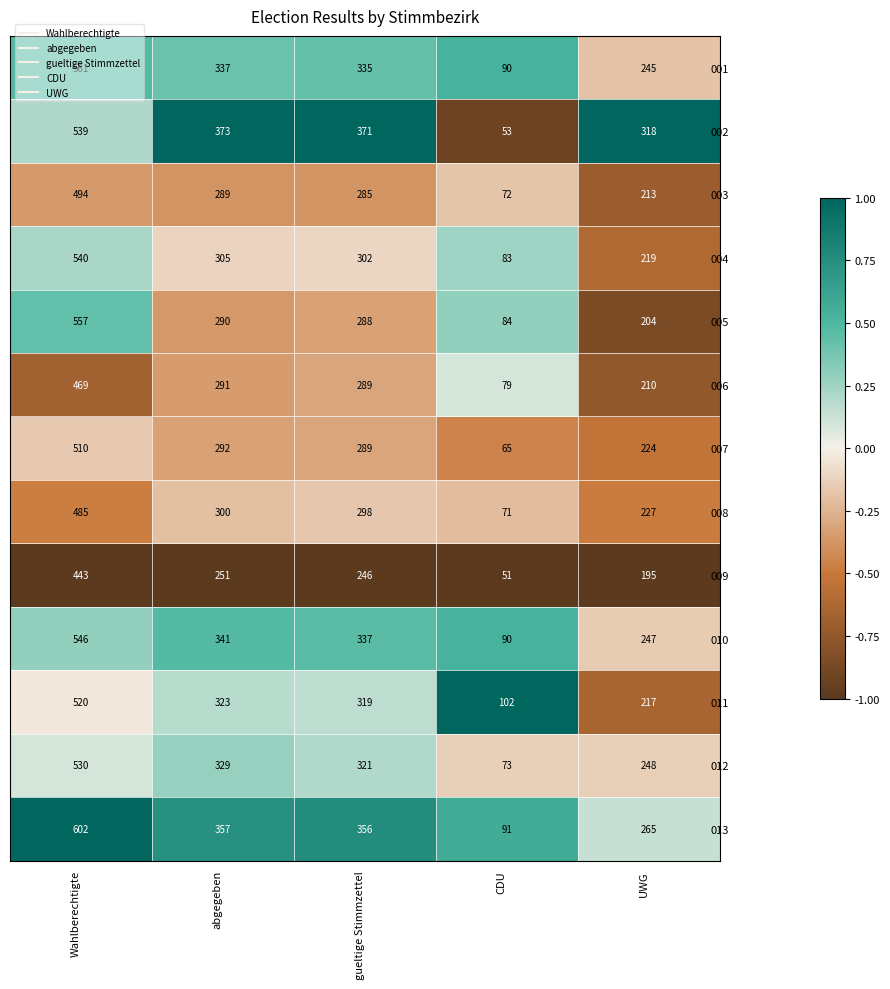

What is the spread (max minus min) of values at gueltige Stimmzettel?

125